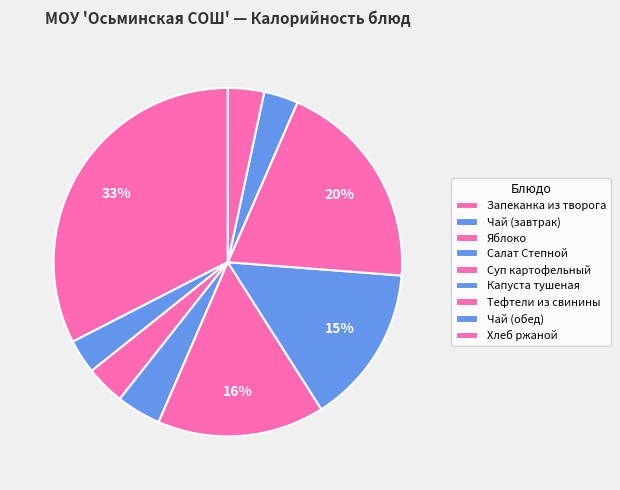

What percentage is NOT represented by Суп картофельный?

84.5%